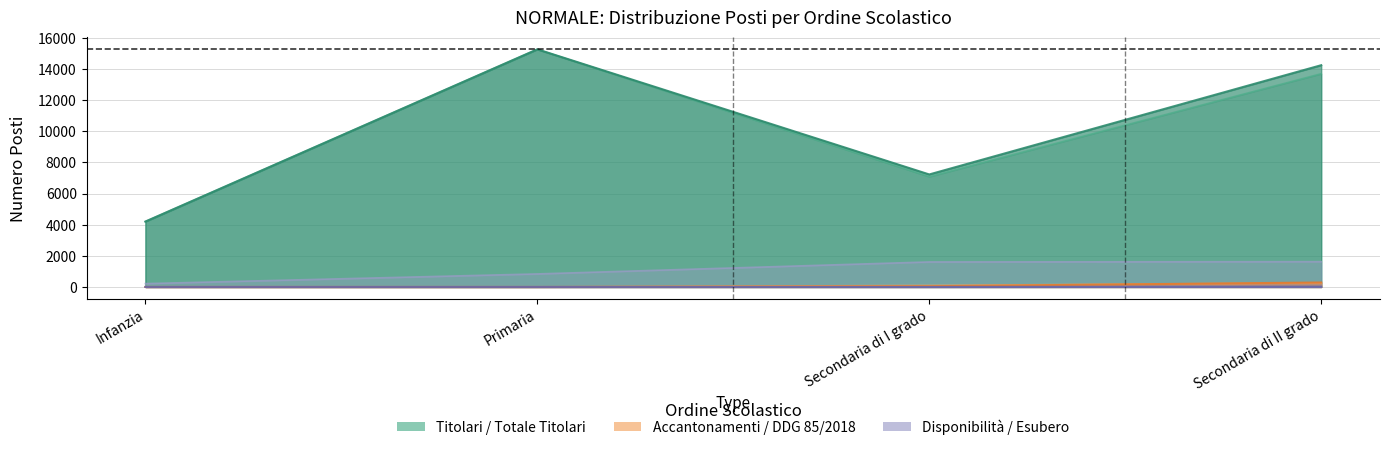

At Primaria, list the series in order from largest to smallest.

TOTALE TITOLARI, TITOLARI, DISPONIBILITA', ACCANTONAMENTI SU PROVINCIA, DDG 85/2018, ESUBERO